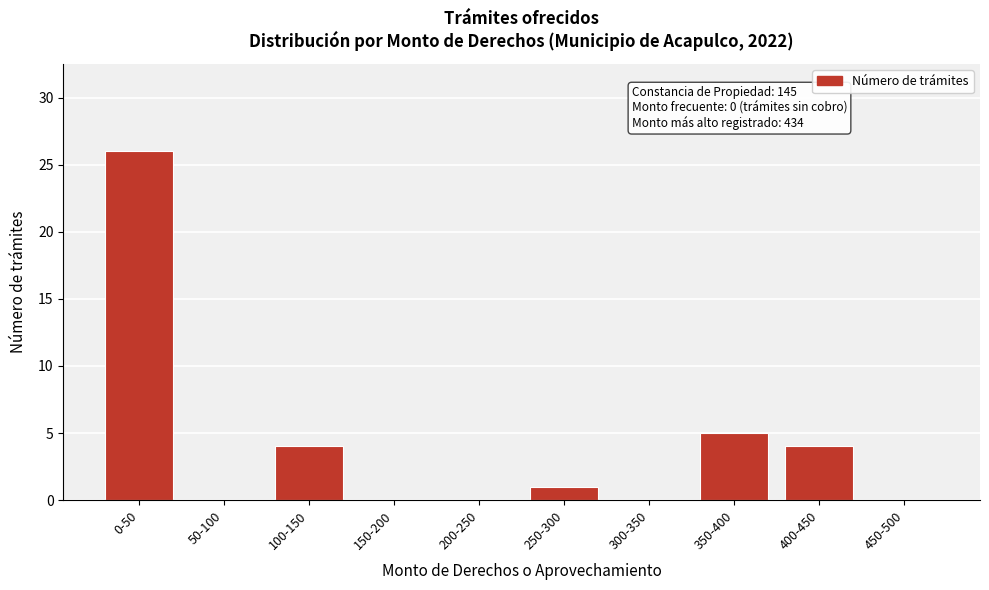

Reading left to right, extract all data points from this chart.

0-50=26	50-100=0	100-150=4	150-200=0	200-250=0	250-300=1	300-350=0	350-400=5	400-450=4	450-500=0